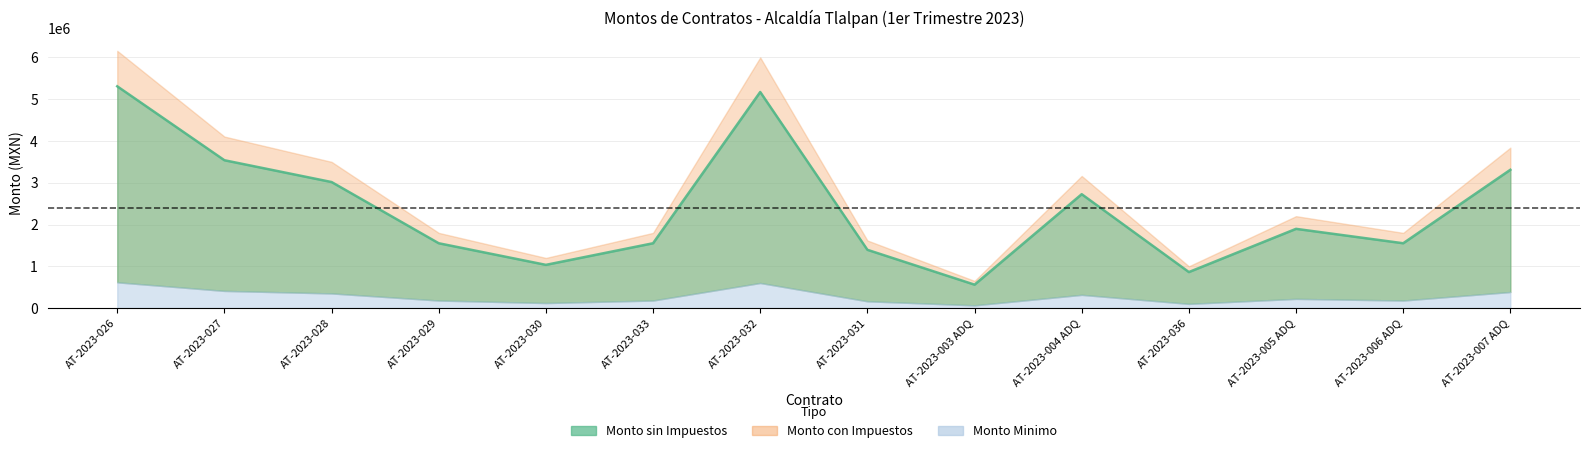

How many distinct data groups are displayed?

3